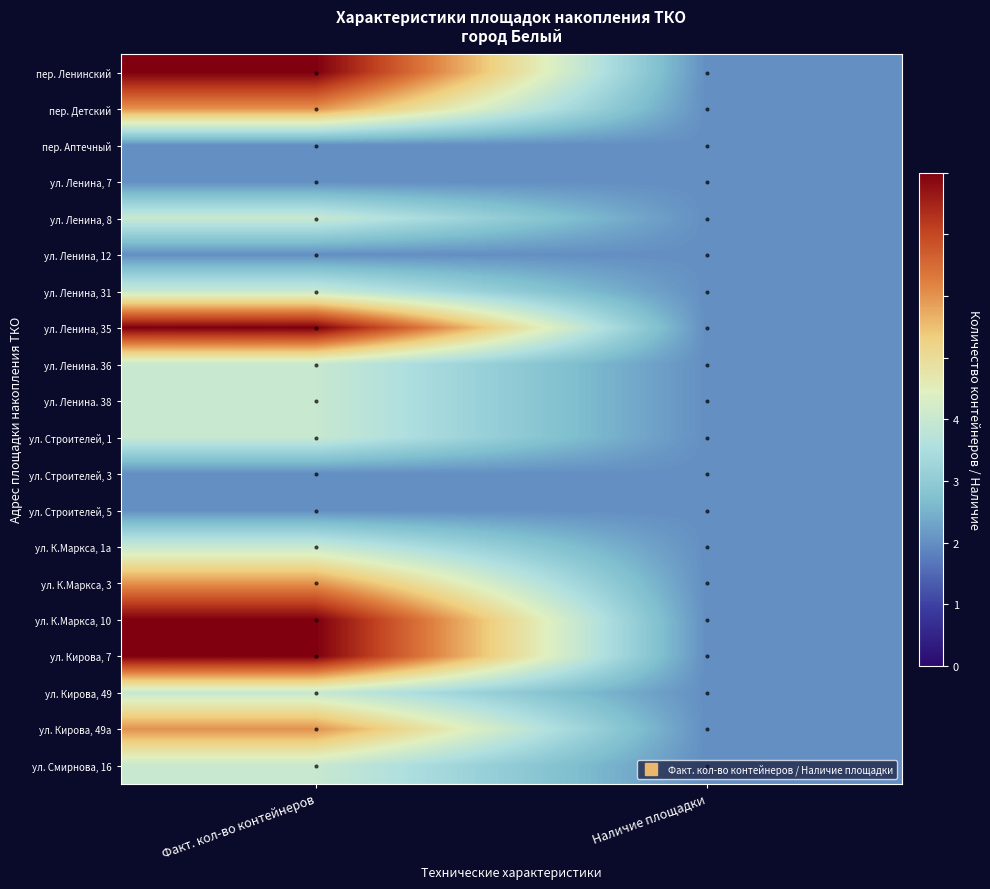

Rank the series by their maximum value, from lowest to highest.

пер. Аптечный, ул. Ленина, 7, ул. Ленина, 12, ул. Строителей, 3, ул. Строителей, 5, ул. Ленина, 8, ул. Ленина, 31, ул. Ленина. 36, ул. Ленина. 38, ул. Строителей, 1, ул. К.Маркса, 1а, ул. Кирова, 49, ул. Смирнова, 16, пер. Детский, ул. К.Маркса, 3, ул. Кирова, 49а, пер. Ленинский, ул. Ленина, 35, ул. К.Маркса, 10, ул. Кирова, 7